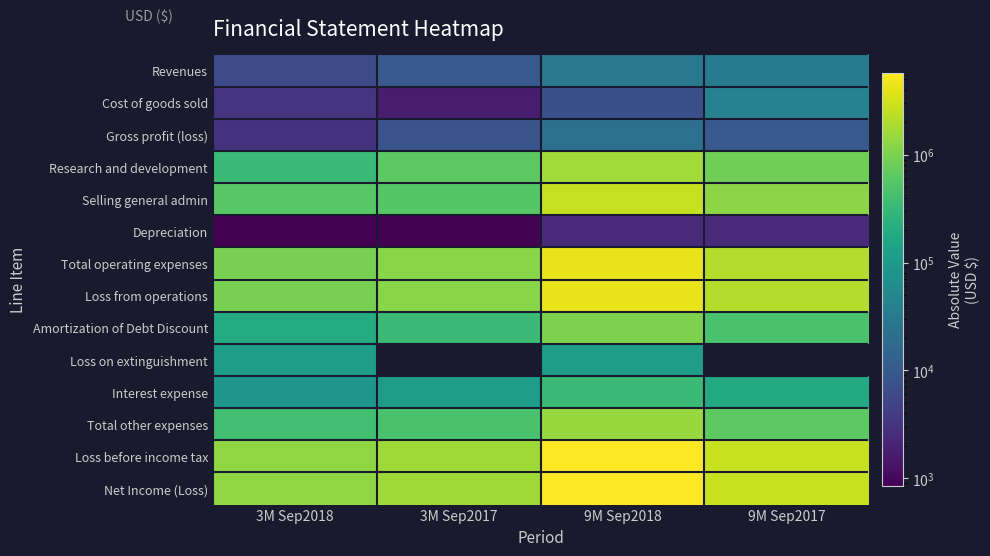

At which category does the chart reach its minimum across all series?

3M Sep2017